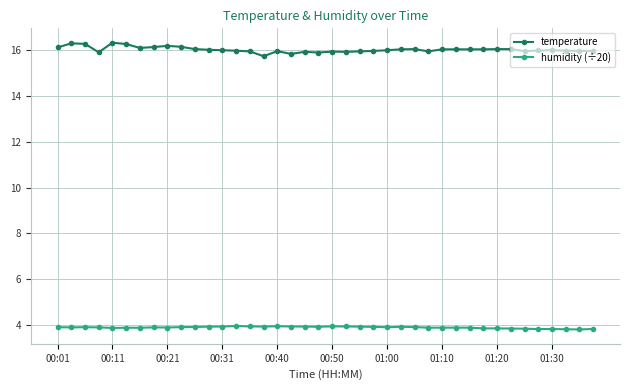

True or false: temperature and humidity (÷20) intersect in this chart.

False